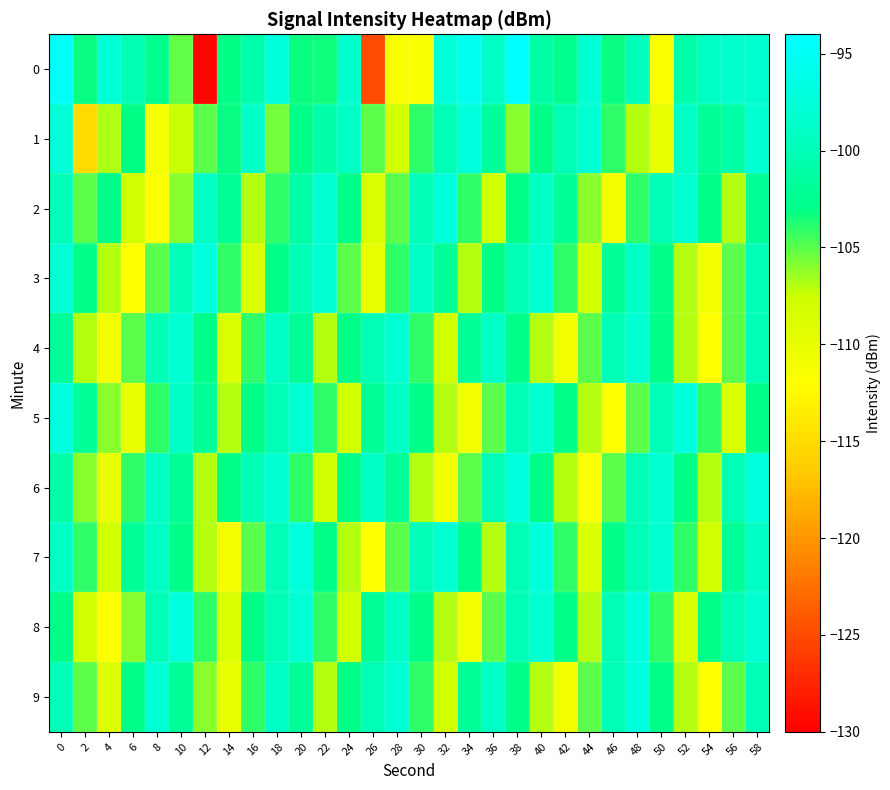

Reading right to left, list all the values displayed in this chart.

0: 58=-98.1	56=-98.4	54=-99.0	52=-100.6	50=-111.7	48=-99.6	46=-103.2	44=-98.0	42=-102.6	40=-101.2	38=-94.3	36=-99.0	34=-95.5	32=-97.2	30=-111.5	28=-111.4	26=-124.8	24=-98.4	22=-103.3	20=-103.2	18=-97.2	16=-100.7	14=-103.0	12=-129.7	10=-105.2	8=-102.6	6=-100.4	4=-97.5	2=-103.2	0=-94.5
1: 58=-98.0	56=-101.0	54=-102.0	52=-99.0	50=-110.0	48=-107.0	46=-104.0	44=-98.0	42=-100.0	40=-103.0	38=-106.0	36=-102.0	34=-97.0	32=-100.0	30=-104.0	28=-108.0	26=-105.0	24=-99.0	22=-101.0	20=-103.0	18=-105.6	16=-98.7	14=-103.2	12=-105.0	10=-107.4	8=-111.2	6=-103.0	4=-106.9	2=-115.2	0=-97.6
2: 58=-102.0	56=-107.0	54=-103.0	52=-98.0	50=-100.0	48=-104.0	46=-111.0	44=-106.0	42=-102.0	40=-99.0	38=-103.0	36=-108.0	34=-104.0	32=-97.0	30=-100.0	28=-105.0	26=-109.0	24=-103.0	22=-98.0	20=-101.0	18=-104.0	16=-107.0	14=-102.0	12=-99.0	10=-106.0	8=-112.0	6=-108.0	4=-103.0	2=-105.0	0=-100.0
3: 58=-100.0	56=-105.0	54=-111.0	52=-107.0	50=-103.0	48=-99.0	46=-102.0	44=-108.0	42=-104.0	40=-98.0	38=-100.0	36=-103.0	34=-107.0	32=-102.0	30=-99.0	28=-104.0	26=-110.0	24=-105.0	22=-98.0	20=-100.0	18=-103.0	16=-109.0	14=-104.0	12=-97.0	10=-100.0	8=-105.0	6=-112.0	4=-107.0	2=-103.0	0=-98.0
4: 58=-100.0	56=-105.0	54=-112.0	52=-107.0	50=-103.0	48=-98.0	46=-100.0	44=-105.0	42=-111.0	40=-107.0	38=-103.0	36=-99.0	34=-102.0	32=-108.0	30=-104.0	28=-98.0	26=-100.0	24=-103.0	22=-107.0	20=-102.0	18=-99.0	16=-104.0	14=-109.0	12=-103.0	10=-98.0	8=-100.0	6=-105.0	4=-111.0	2=-107.0	0=-102.0
5: 58=-103.0	56=-109.0	54=-104.0	52=-97.0	50=-100.0	48=-105.0	46=-112.0	44=-107.0	42=-103.0	40=-98.0	38=-100.0	36=-105.0	34=-111.0	32=-107.0	30=-103.0	28=-99.0	26=-102.0	24=-108.0	22=-104.0	20=-98.0	18=-100.0	16=-103.0	14=-107.0	12=-102.0	10=-99.0	8=-104.0	6=-110.0	4=-106.0	2=-102.0	0=-97.0
6: 58=-97.0	56=-100.0	54=-107.0	52=-103.0	50=-98.0	48=-100.0	46=-105.0	44=-112.0	42=-107.0	40=-103.0	38=-97.0	36=-100.0	34=-105.0	32=-111.0	30=-107.0	28=-102.0	26=-99.0	24=-103.0	22=-108.0	20=-104.0	18=-98.0	16=-100.0	14=-103.0	12=-107.0	10=-102.0	8=-99.0	6=-104.0	4=-110.0	2=-106.0	0=-101.0
7: 58=-99.0	56=-102.0	54=-108.0	52=-104.0	50=-98.0	48=-100.0	46=-103.0	44=-109.0	42=-104.0	40=-97.0	38=-100.0	36=-107.0	34=-103.0	32=-98.0	30=-100.0	28=-105.0	26=-112.0	24=-107.0	22=-103.0	20=-97.0	18=-100.0	16=-105.0	14=-111.0	12=-107.0	10=-103.0	8=-99.0	6=-102.0	4=-108.0	2=-104.0	0=-99.0
8: 58=-98.0	56=-100.0	54=-103.0	52=-109.0	50=-104.0	48=-97.0	46=-100.0	44=-107.0	42=-103.0	40=-98.0	38=-100.0	36=-105.0	34=-111.0	32=-107.0	30=-103.0	28=-99.0	26=-102.0	24=-108.0	22=-104.0	20=-98.0	18=-100.0	16=-103.0	14=-109.0	12=-104.0	10=-97.0	8=-100.0	6=-106.0	4=-112.0	2=-108.0	0=-103.0
9: 58=-100.0	56=-105.0	54=-112.0	52=-107.0	50=-103.0	48=-97.0	46=-100.0	44=-105.0	42=-111.0	40=-107.0	38=-103.0	36=-99.0	34=-102.0	32=-108.0	30=-104.0	28=-98.0	26=-100.0	24=-103.0	22=-107.0	20=-102.0	18=-99.0	16=-104.0	14=-110.0	12=-106.0	10=-102.0	8=-98.0	6=-103.0	4=-109.0	2=-105.0	0=-100.0